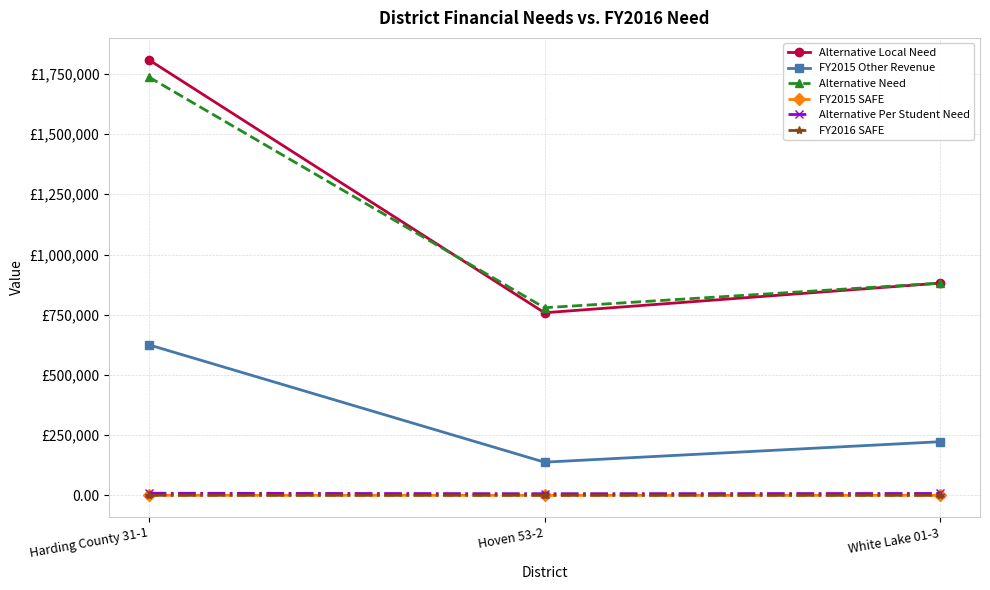

Is it true that Alternative Local Need equals 386652.1 at Hoven 53-2?

False